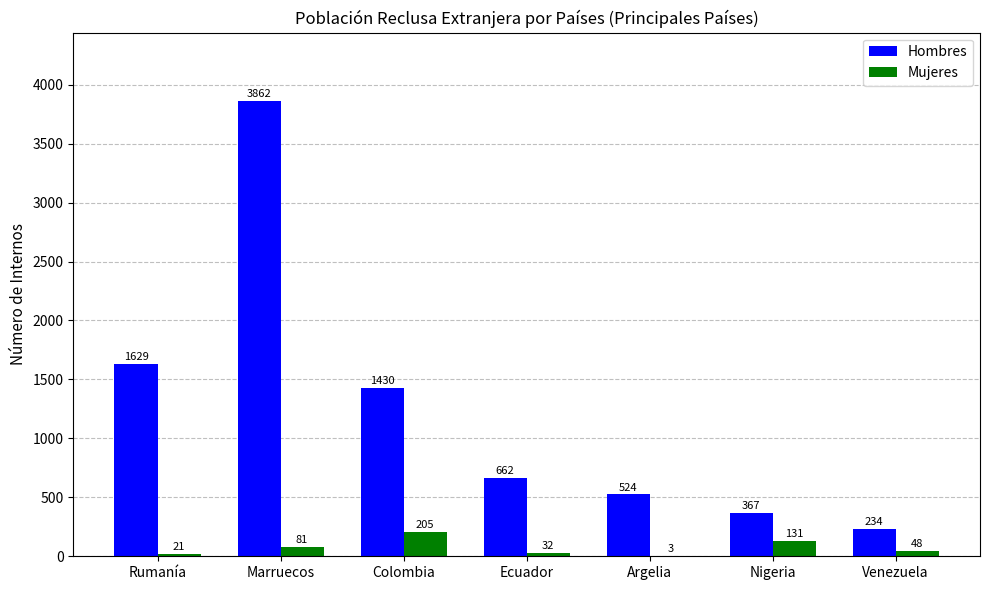

What is the total value across all series at Colombia?

1635